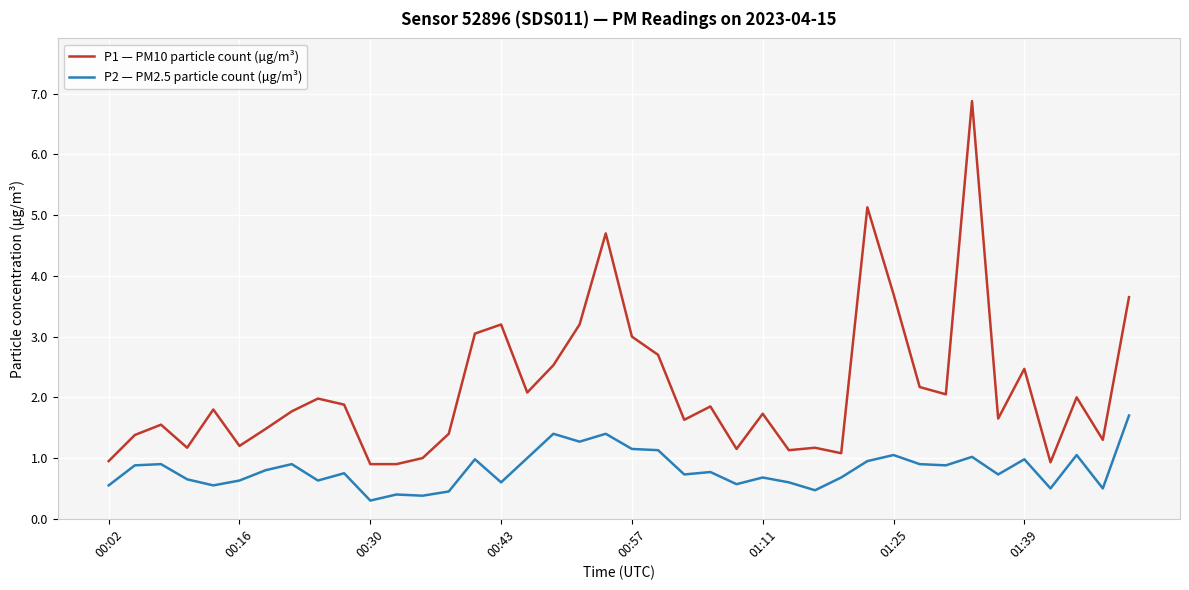

Rank the series by their average value, from highest to lowest.

P1 — PM10 particle count (µg/m³), P2 — PM2.5 particle count (µg/m³)